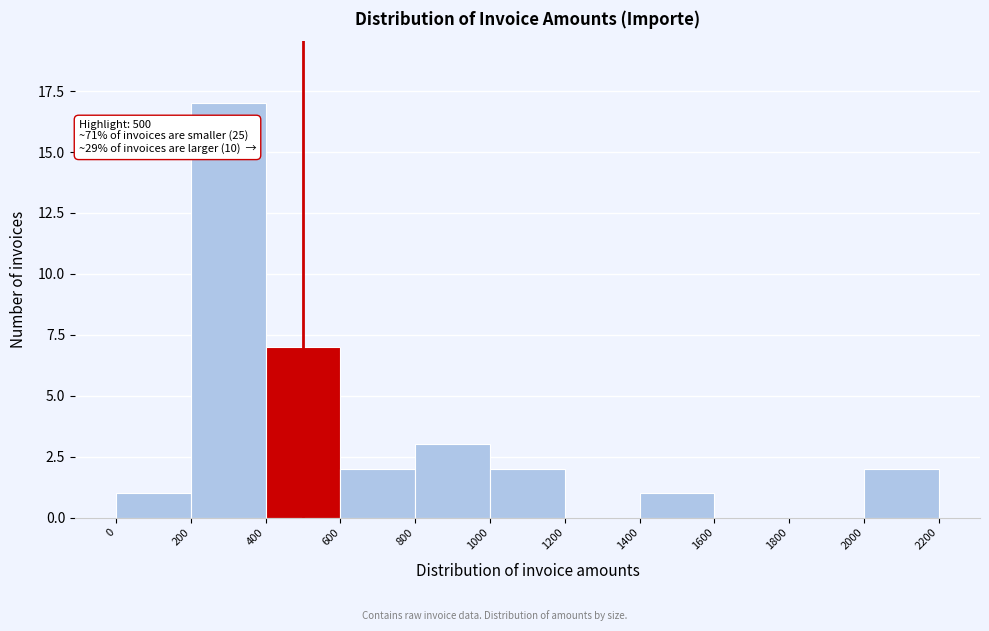

Over which range of the x-axis is the bar tallest?

200 to 400